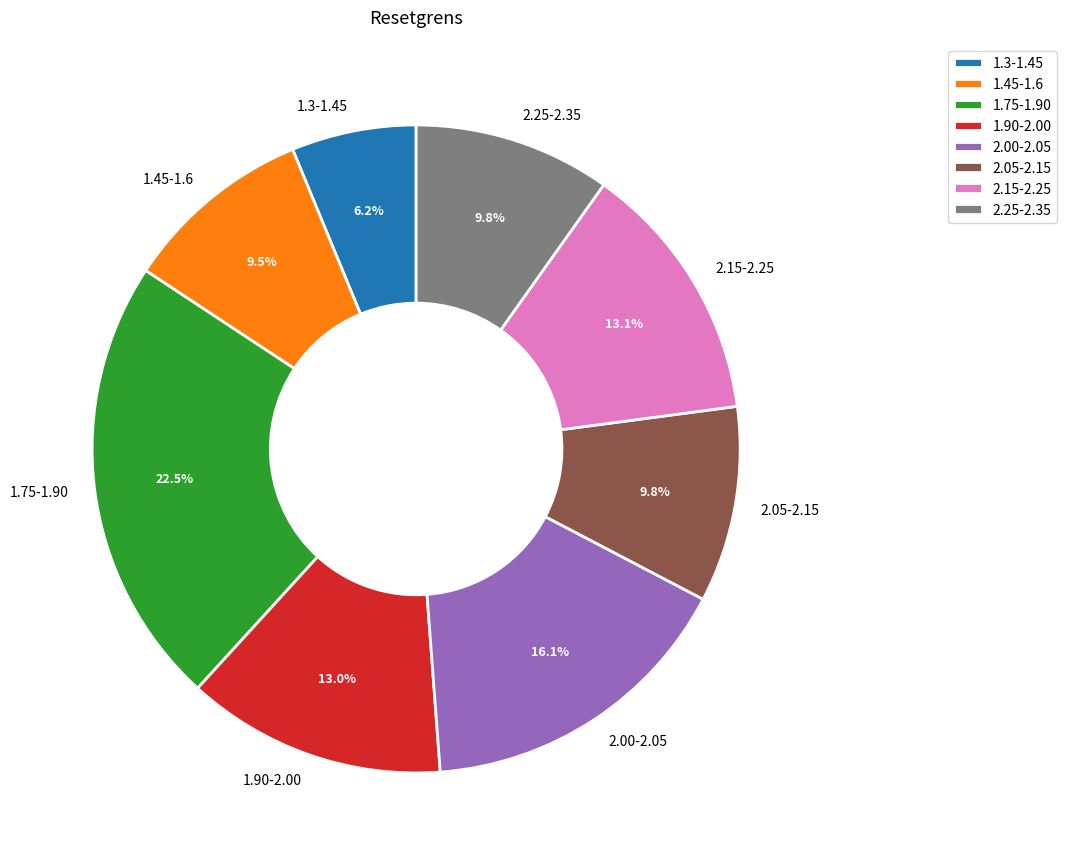

Does any single category account for the majority?

No